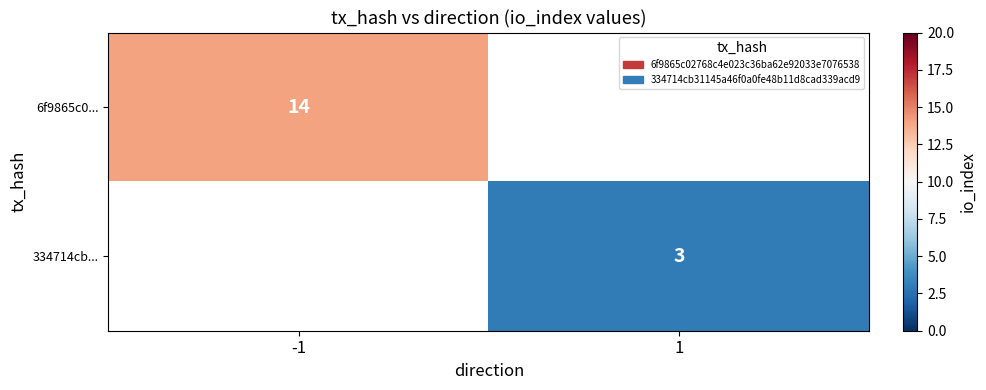

Rank the series by their maximum value, from highest to lowest.

6f9865c0..., 334714cb...